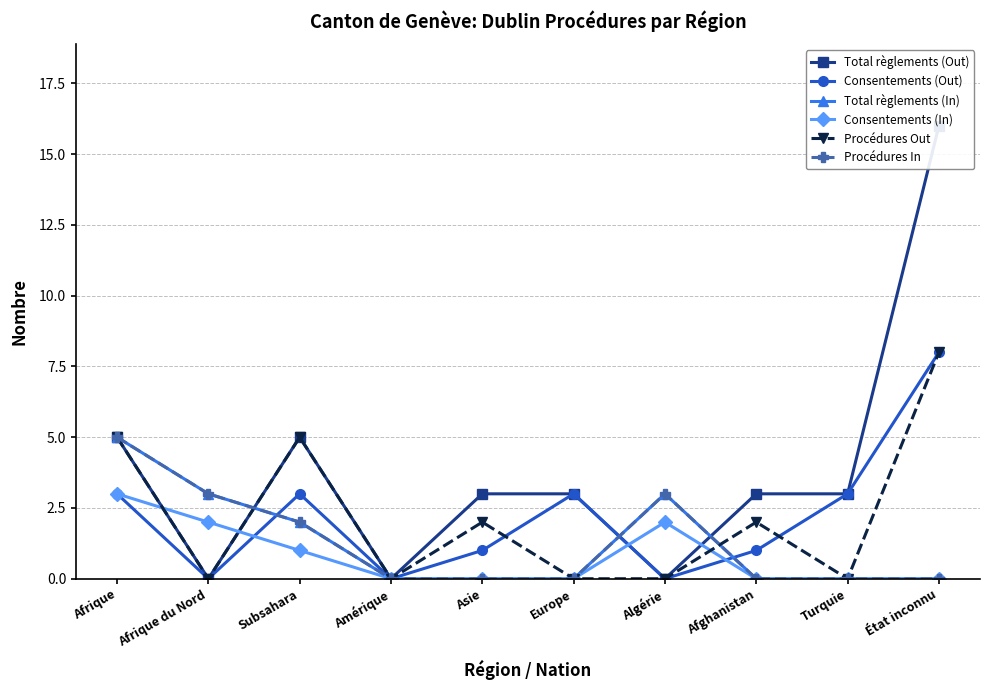

True or false: Consentements (In) has a value of 0 at Afghanistan.

True